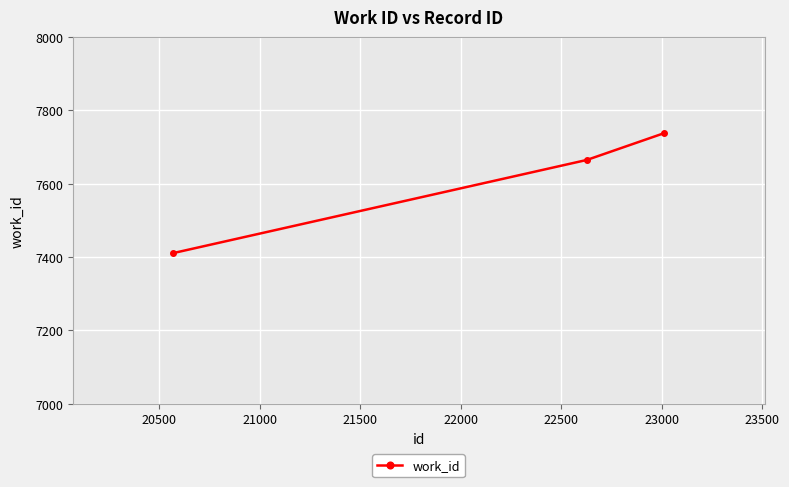

What is the greatest value displayed?

7738